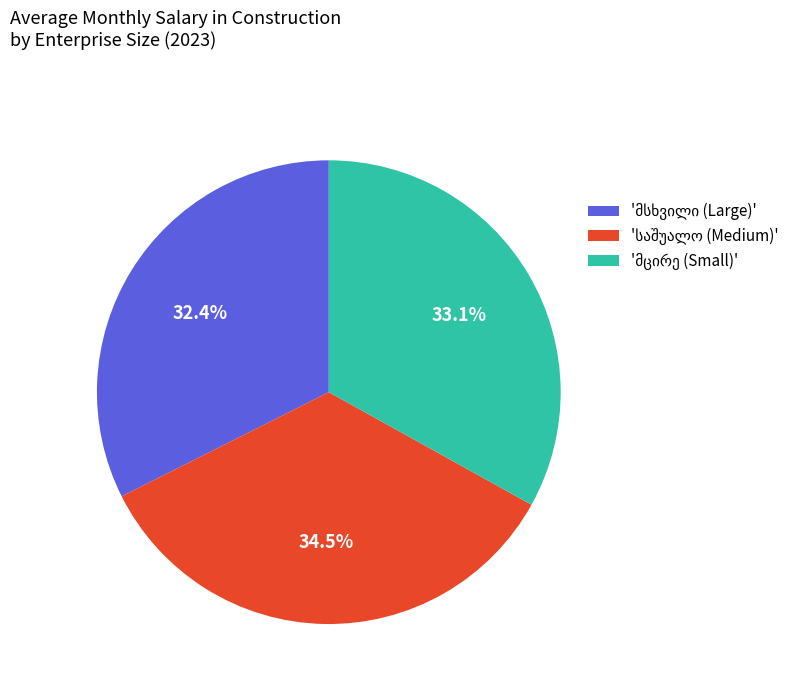

Is there a majority slice in this chart?

No